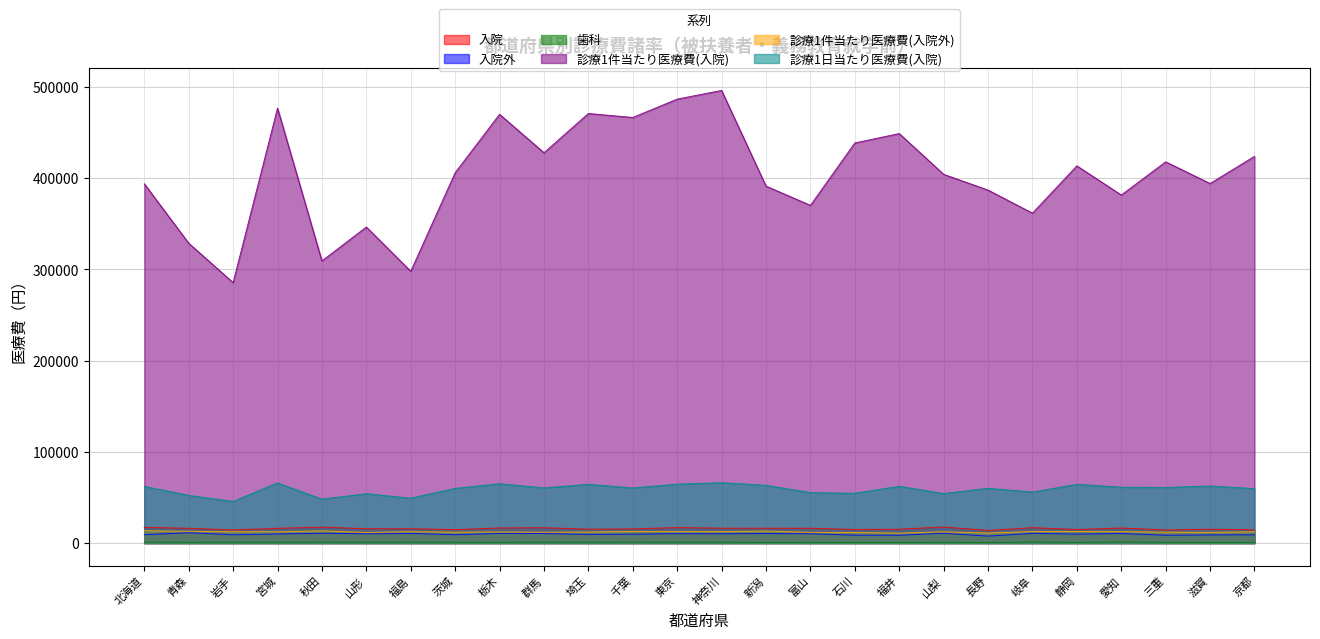

Is the value of 診療1件当たり医療費(入院外) at 新潟 greater than the value of 診療1件当たり医療費(入院) at 秋田?

No